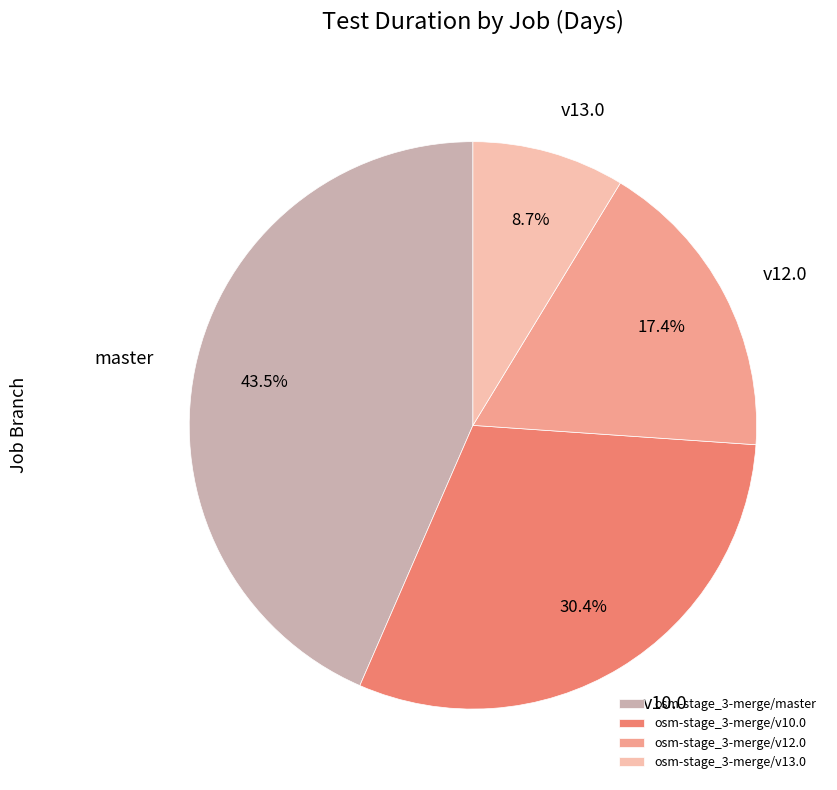

Which has a higher value, osm-stage_3-merge/v12.0 or osm-stage_3-merge/v10.0?

osm-stage_3-merge/v10.0